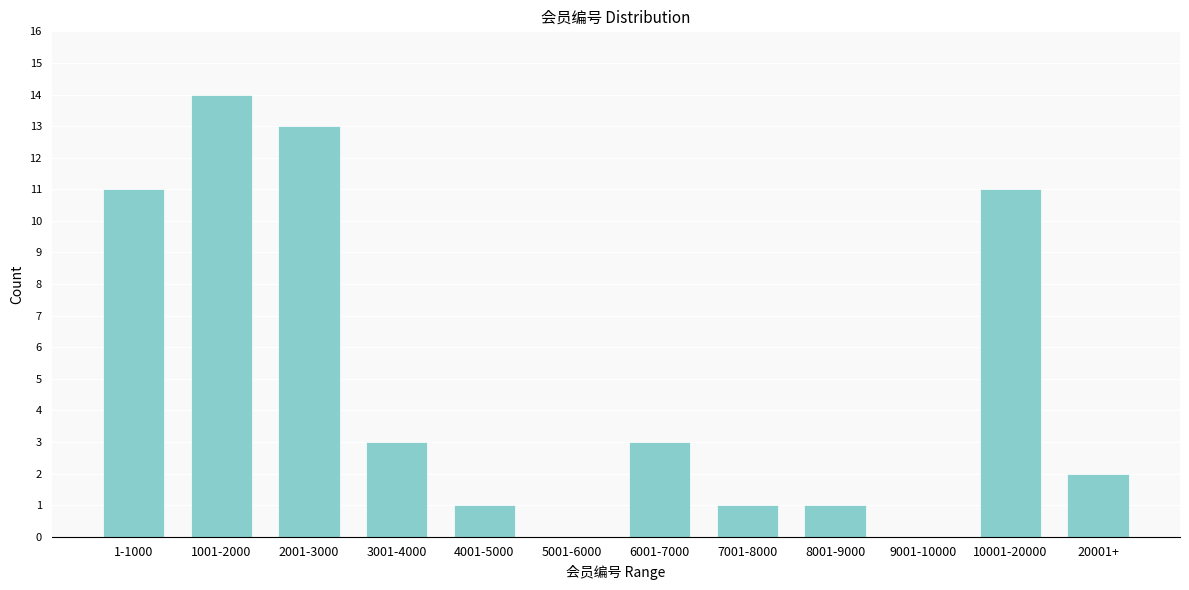

Reading left to right, transcribe all the data shown in this chart.

1-1000=11	1001-2000=14	2001-3000=13	3001-4000=3	4001-5000=1	5001-6000=0	6001-7000=3	7001-8000=1	8001-9000=1	9001-10000=0	10001-20000=11	20001+=2